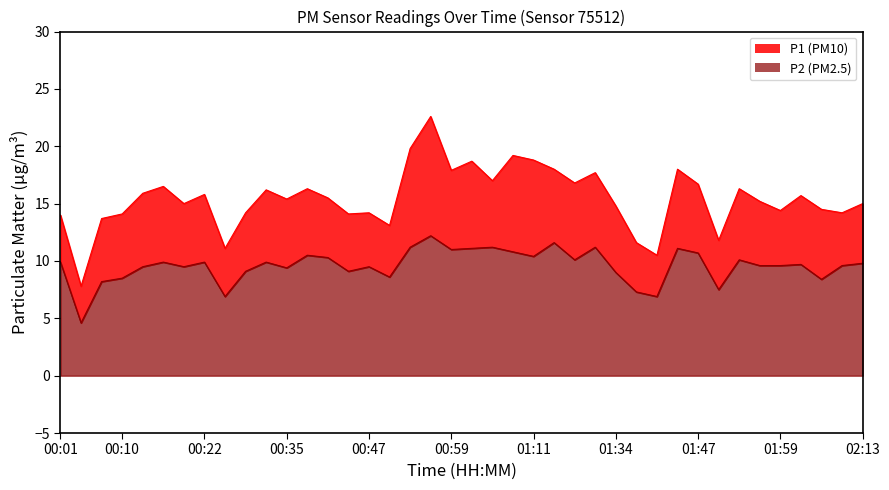

What is the sum of the P2 values at 00:41 and 00:01?

20.2